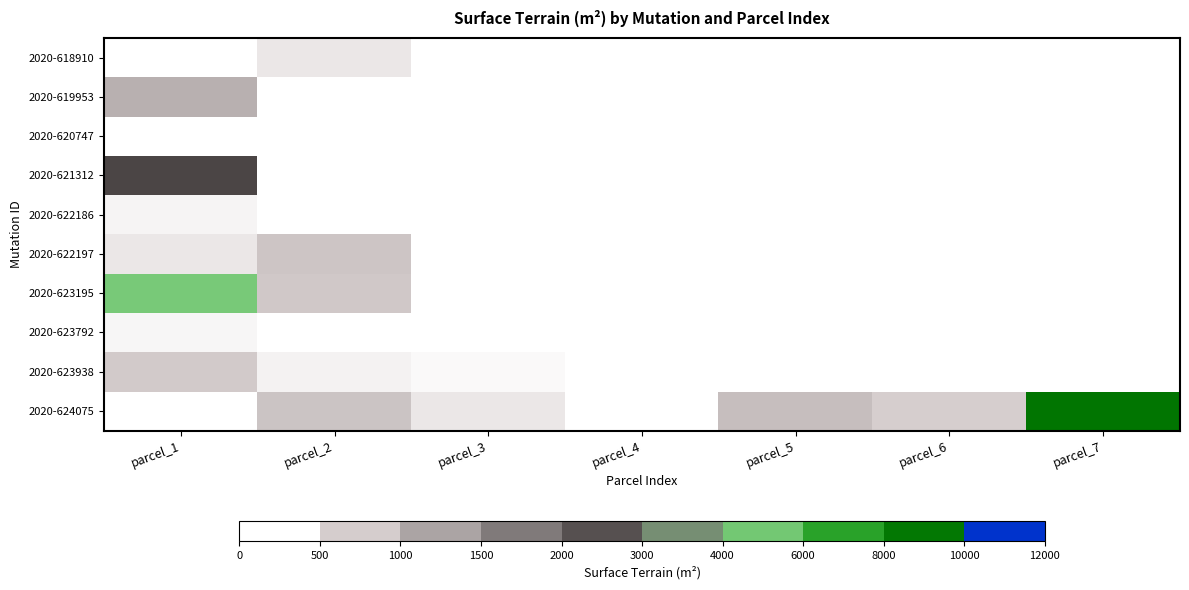

How many values in the 2020-624075 series are below 1300?

3